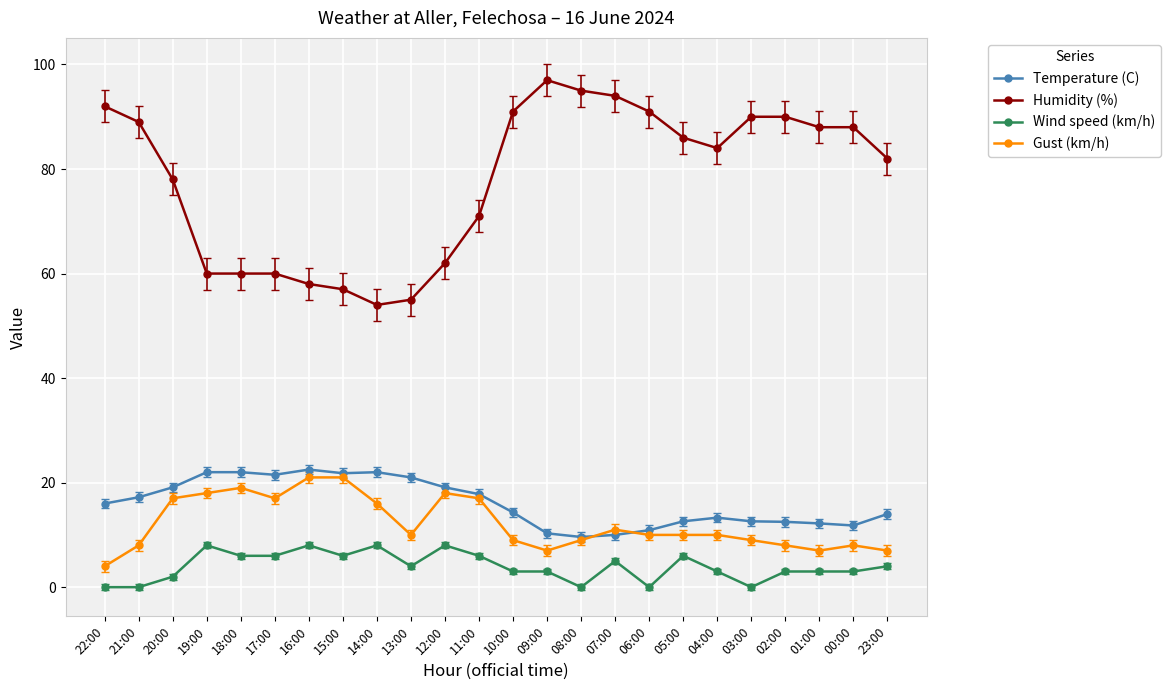

The Gust (km/h) series shows 11.0 at 07:00. True or false?

True